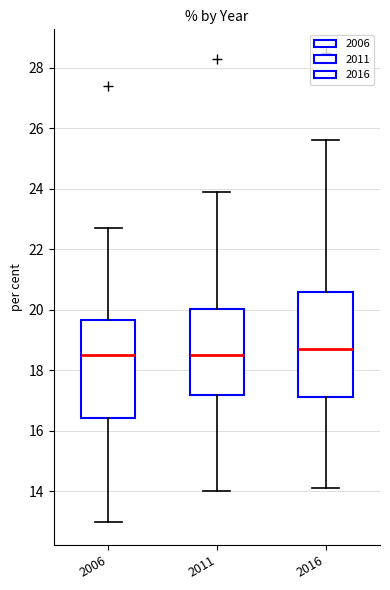

Reading left to right, read every box against the y-axis: the position of its median line, the range the box covers, and the ends of its whiskers. The values are not printed on the chart, so give them approximately, as read against the axis.

2006: median 18.6, box 16.4 to 19.6, whiskers 13.0 to 22.8
2011: median 18.6, box 17.2 to 20.0, whiskers 14.0 to 24.0
2016: median 18.8, box 17.2 to 20.6, whiskers 14.2 to 25.6